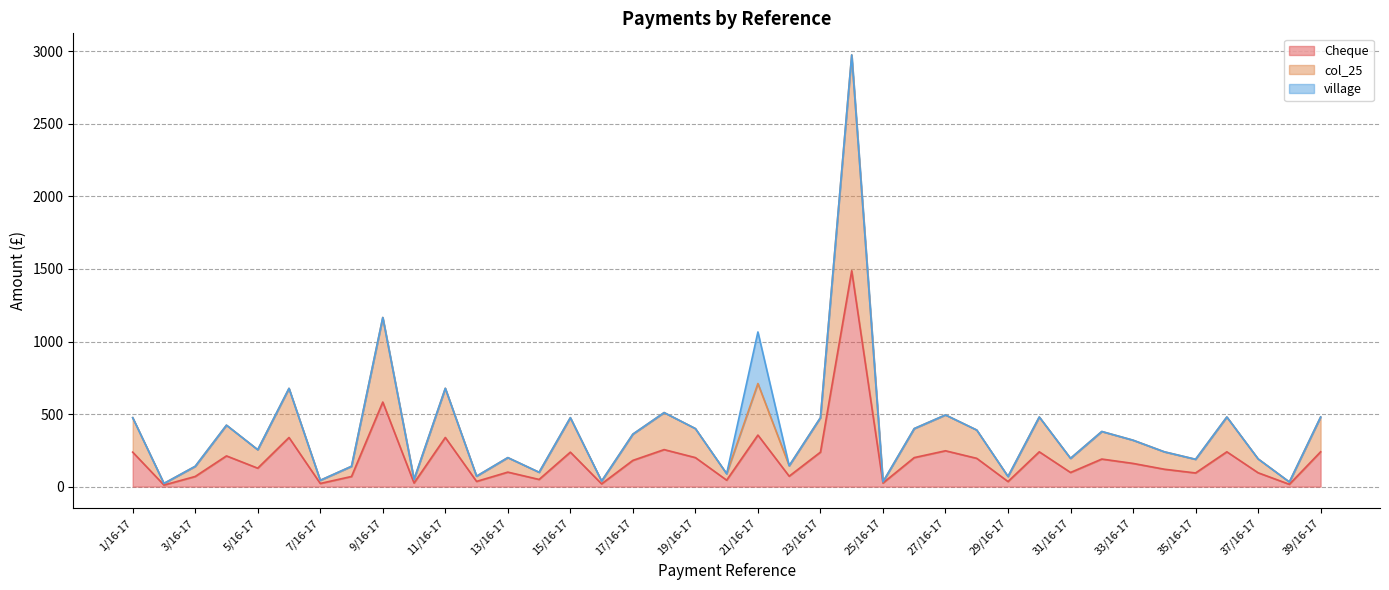

Which series has the widest spread of values?

col_25